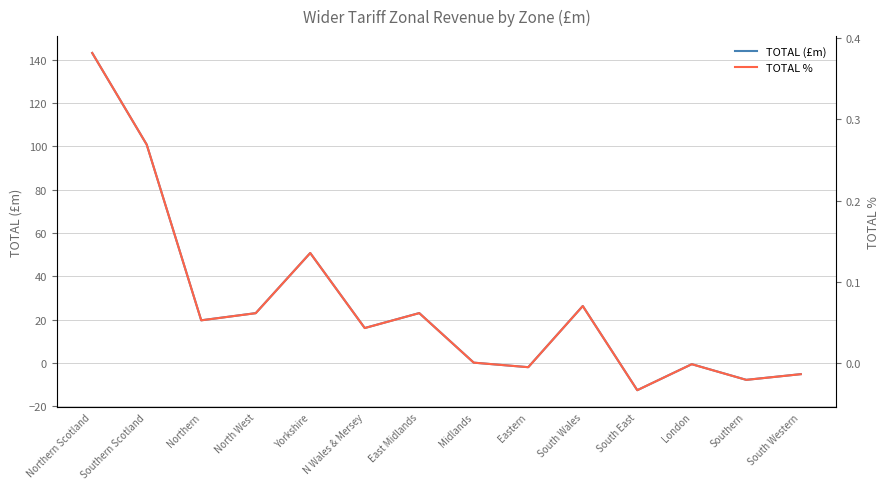

In TOTAL %, how many points are lower than both neighbors (excluding endpoints)?

5